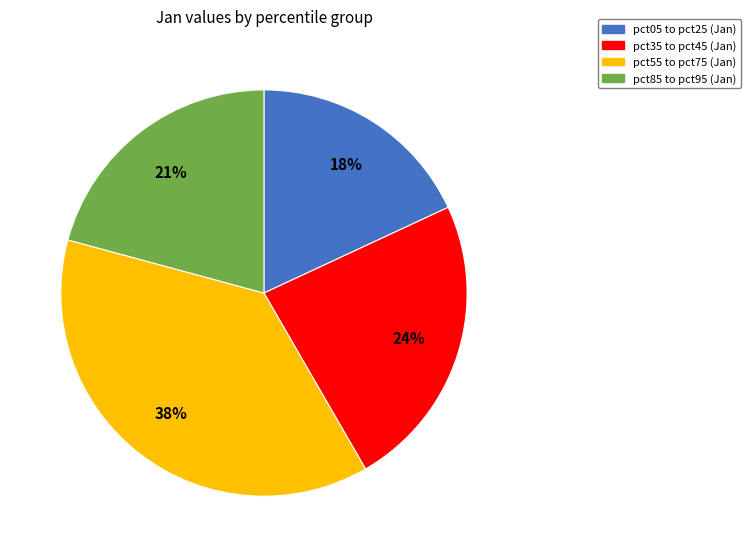

To the nearest percent, what is the average slice percentage?

25%